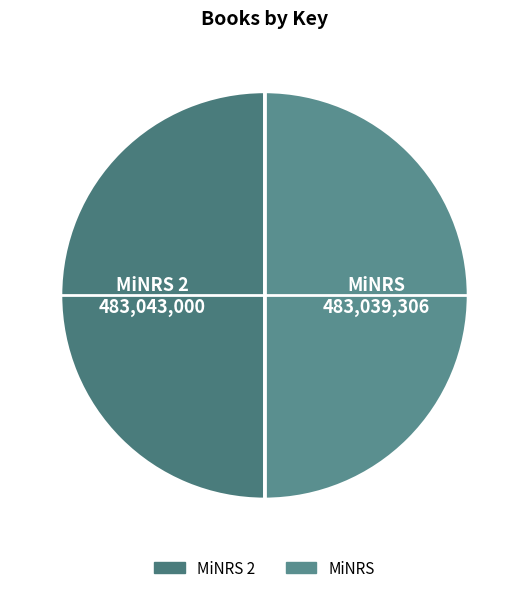

How many segments does this pie chart have?

2